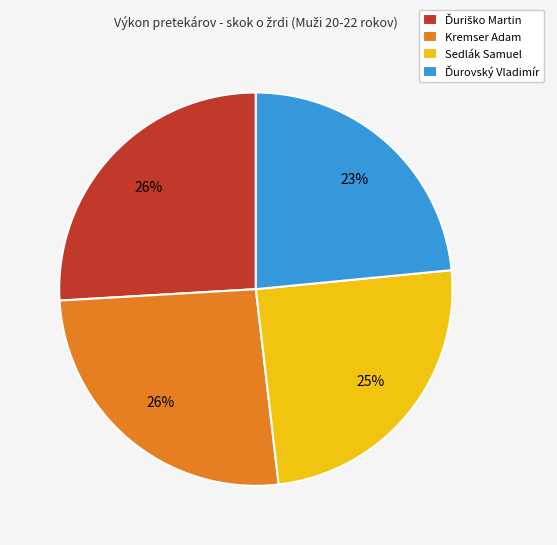

Is it true that Kremser Adam is 26% of the pie?

True